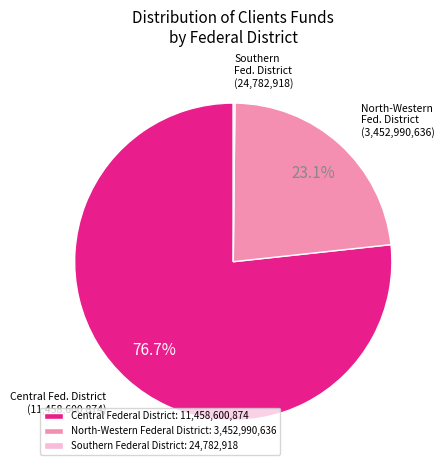

Does Central Federal District: 11,458,600,874 represent more than half of the total?

Yes